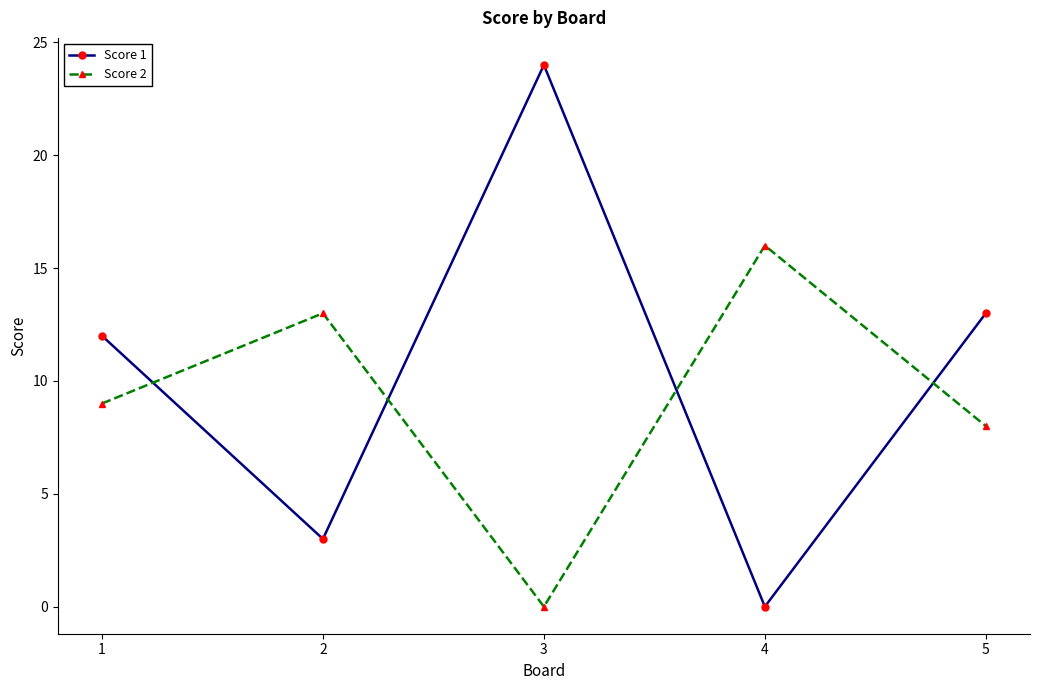

At which category does Score 1 reach its first local valley?

2